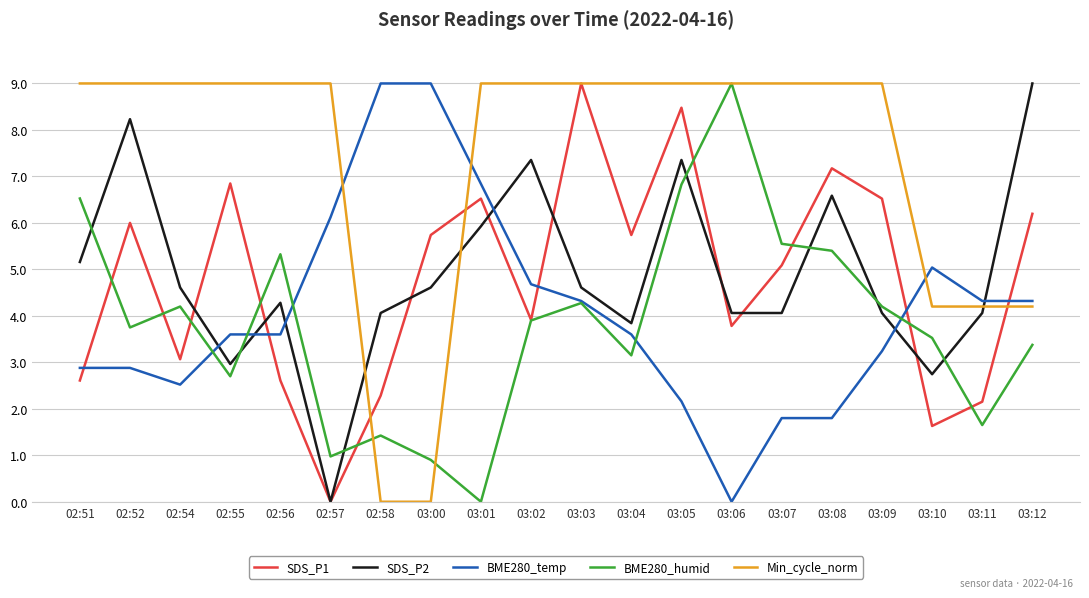

Is this an area chart (filled region under the line)?

No